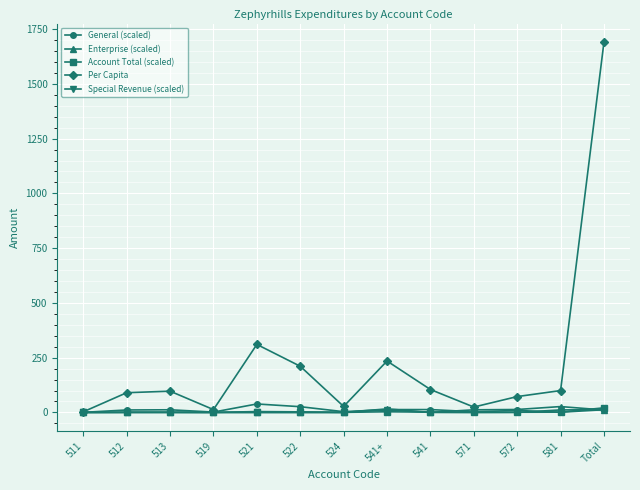

What is the total value across all series at 571?

39.9